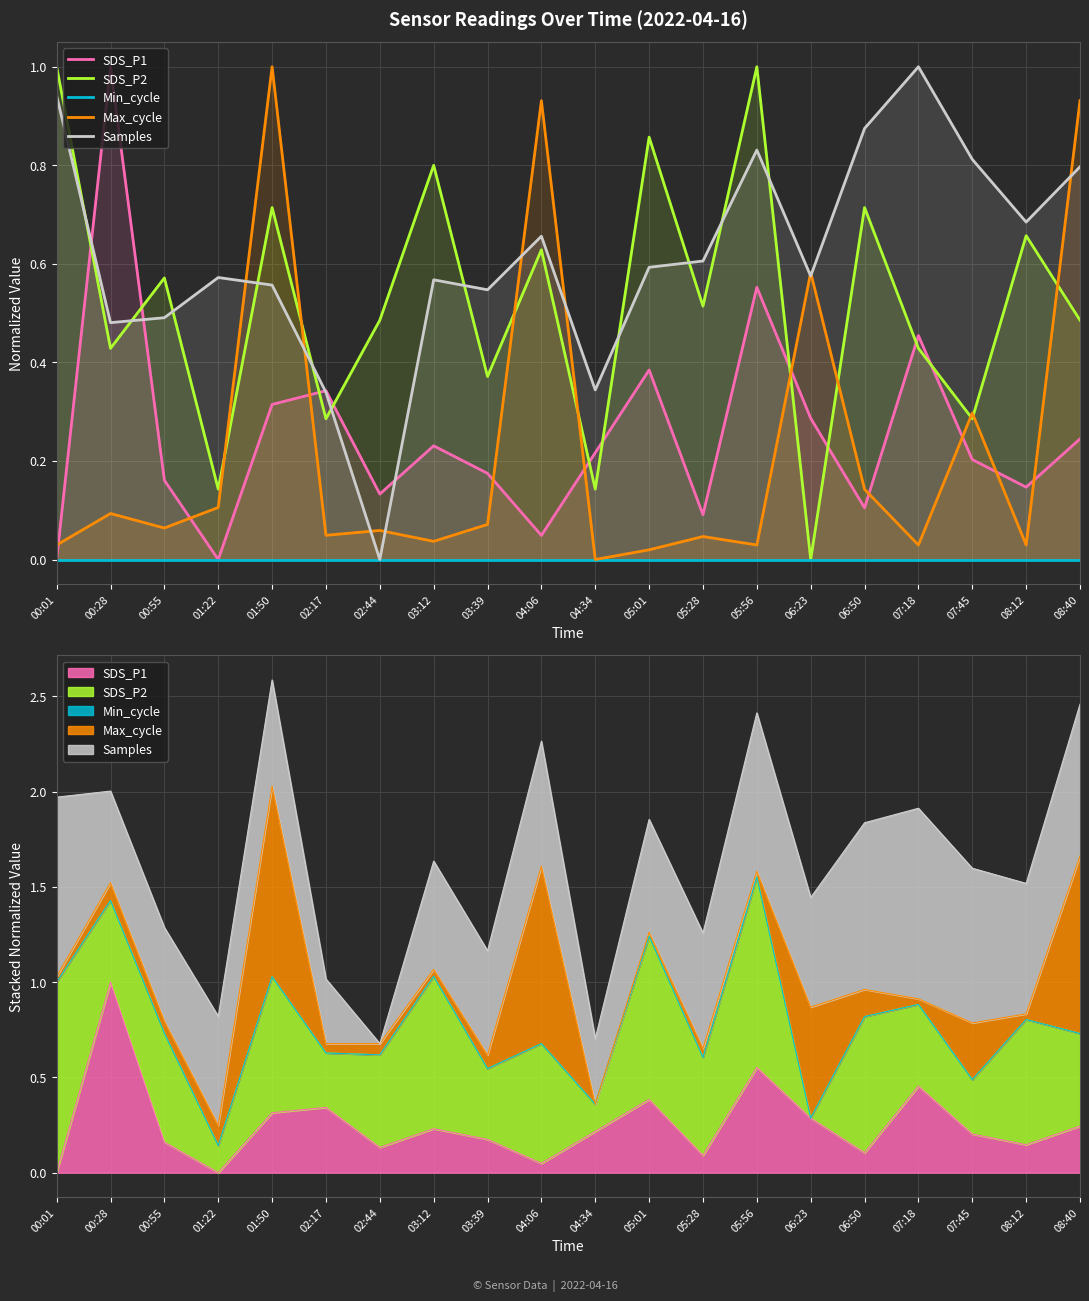

What is the maximum value shown in the chart?

1.0